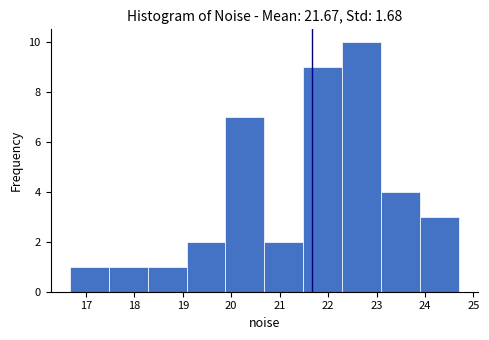

What is the height of the bar covering 21.5 to 22.3 on the x-axis? Neither the bar edges nor the heights are printed on the chart, so give them approximately, as read against the axes.

9